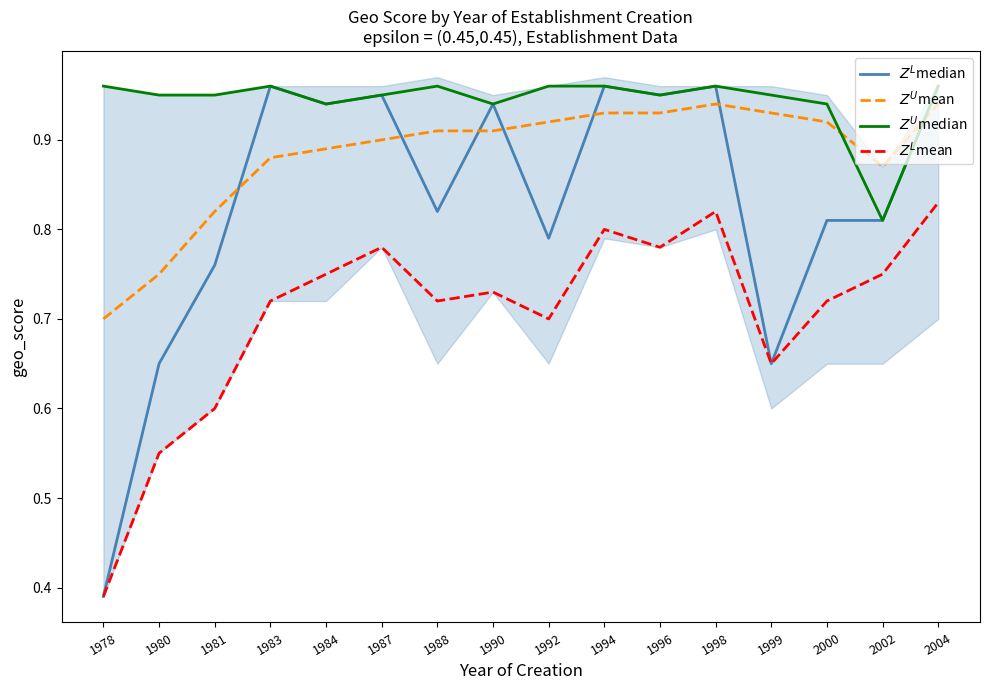

True or false: $Z^U$mean has more than 2 interior local peaks.

False